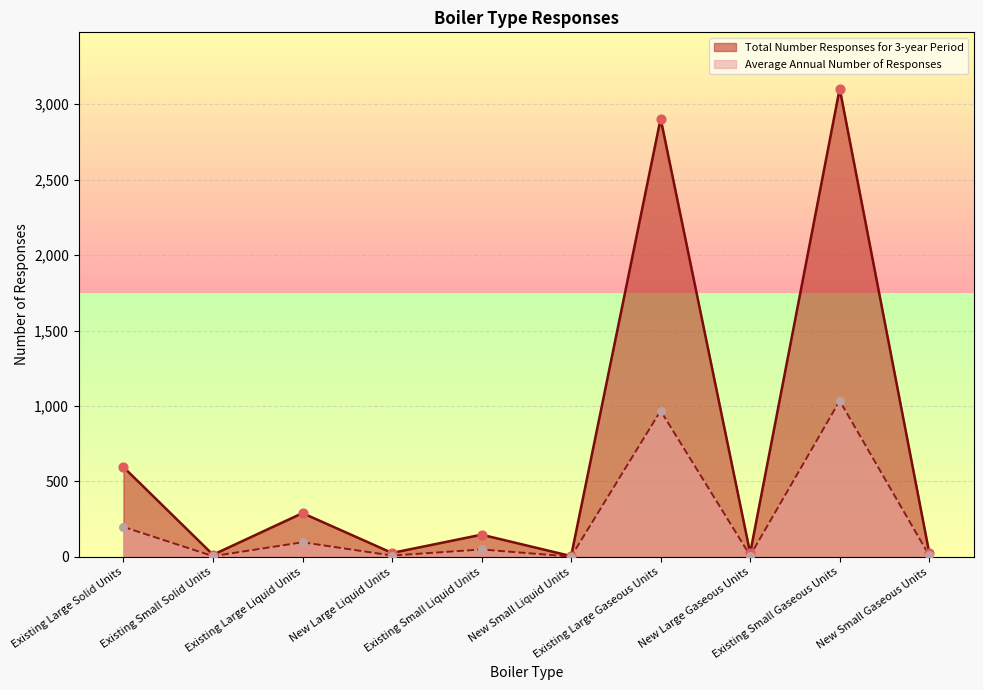

Which series reaches the maximum Y coordinate?

Total Number Responses for 3-year Period